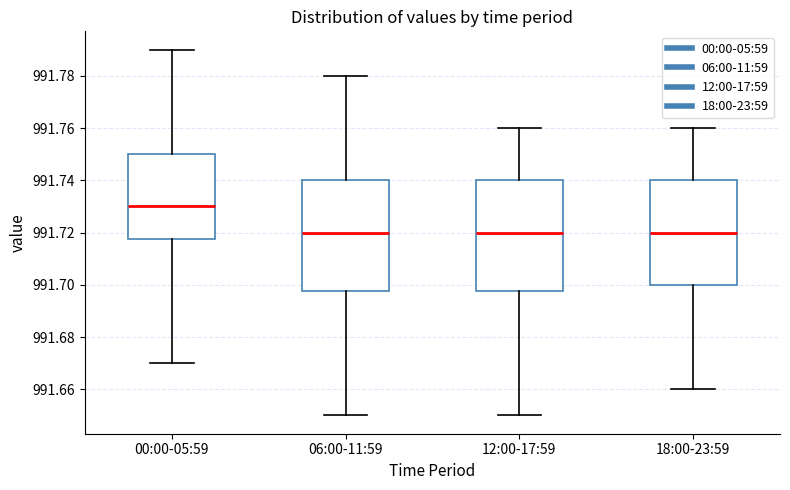

Reading left to right, read every box against the y-axis: the position of its median line, the range the box covers, and the ends of its whiskers. The values are not printed on the chart, so give them approximately, as read against the axis.

00:00-05:59: median 991.730, box 991.718 to 991.750, whiskers 991.670 to 991.790
06:00-11:59: median 991.720, box 991.698 to 991.740, whiskers 991.650 to 991.780
12:00-17:59: median 991.720, box 991.698 to 991.740, whiskers 991.650 to 991.760
18:00-23:59: median 991.720, box 991.700 to 991.740, whiskers 991.660 to 991.760